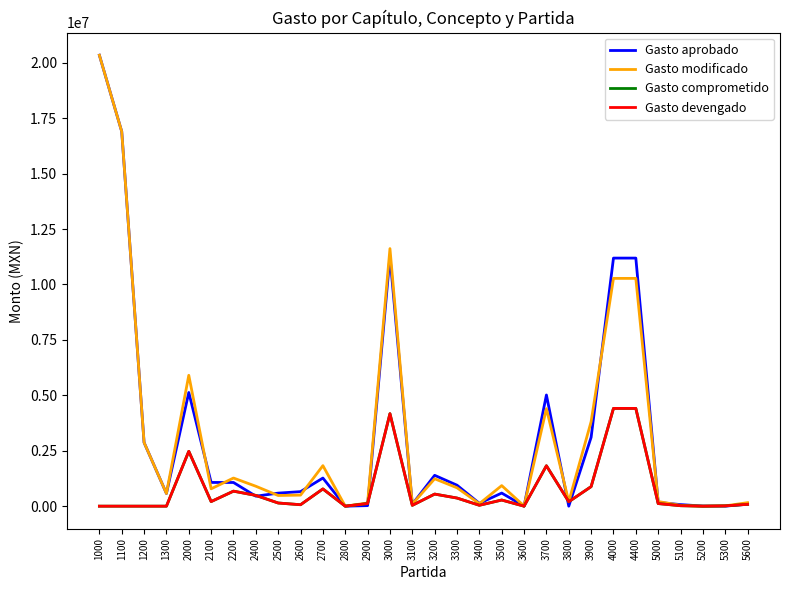

What is the greatest value displayed?

20343827.1